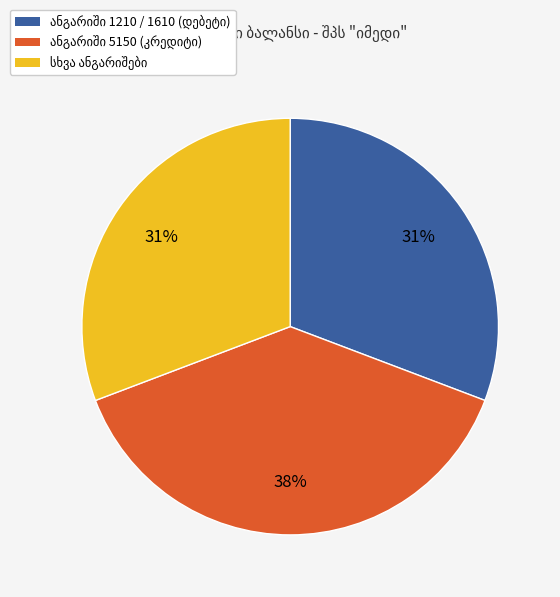

Does any single category account for the majority?

No